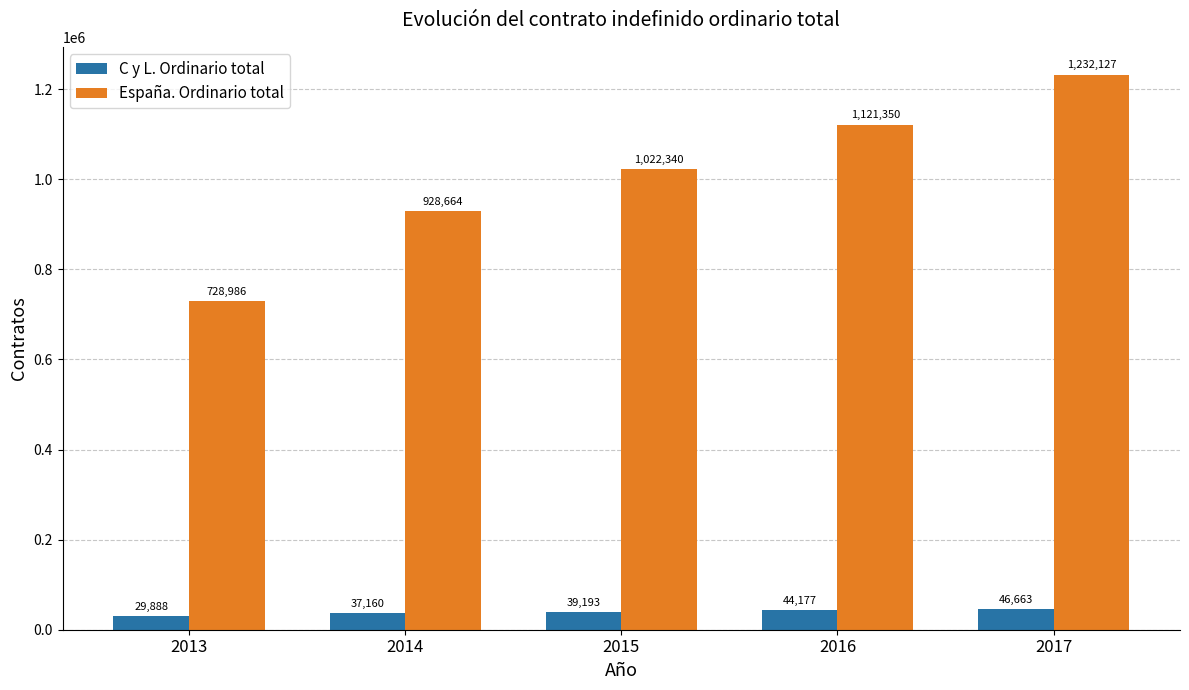

What is the lowest value of the España. Ordinario total series?

728986